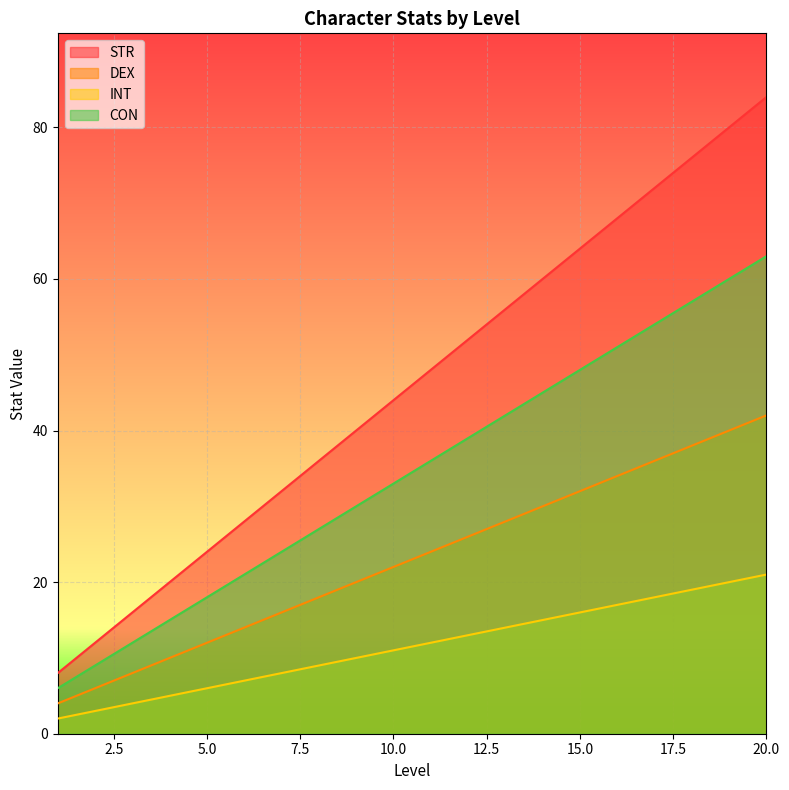

What is the total value across all series at 12?

130